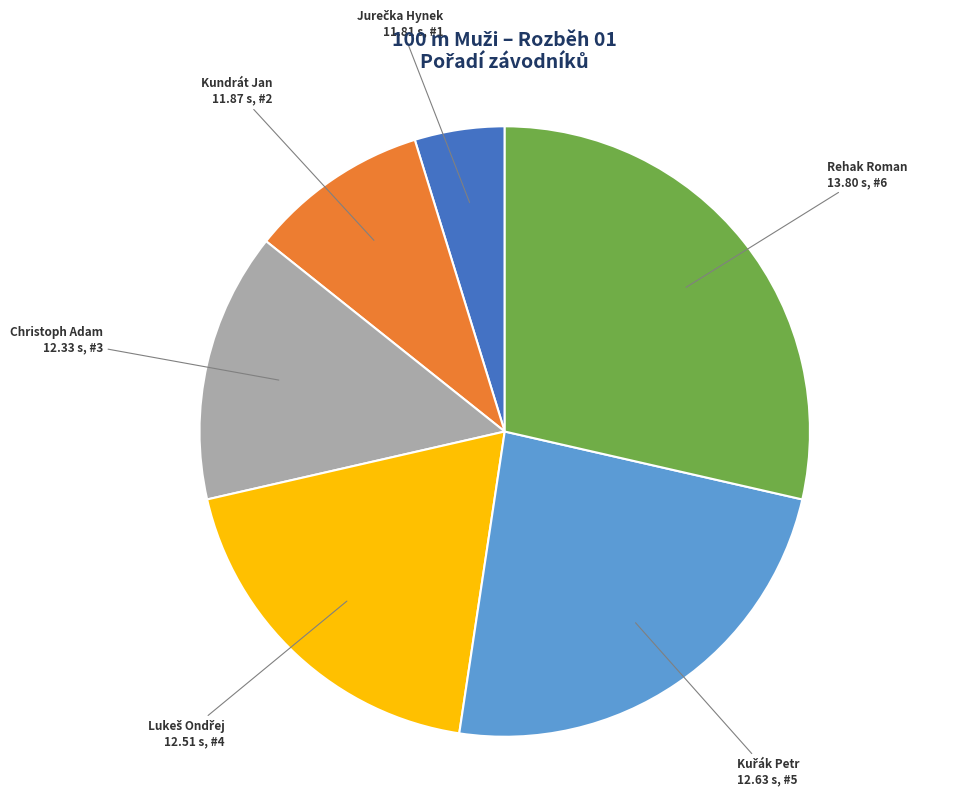

What is the largest slice in the pie chart?

Rehak Roman